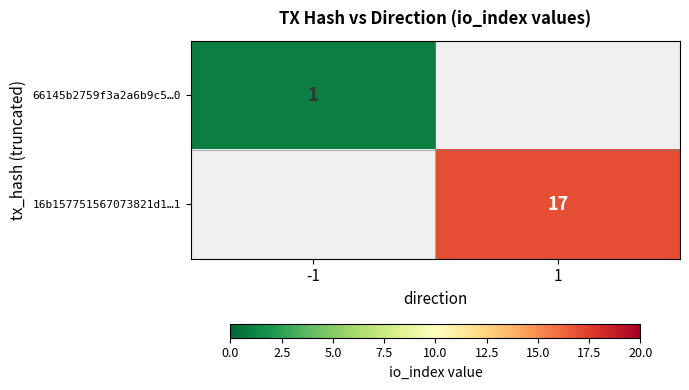

True or false: 16b157751567073821d1…1 has a value of 17 at 1.

True